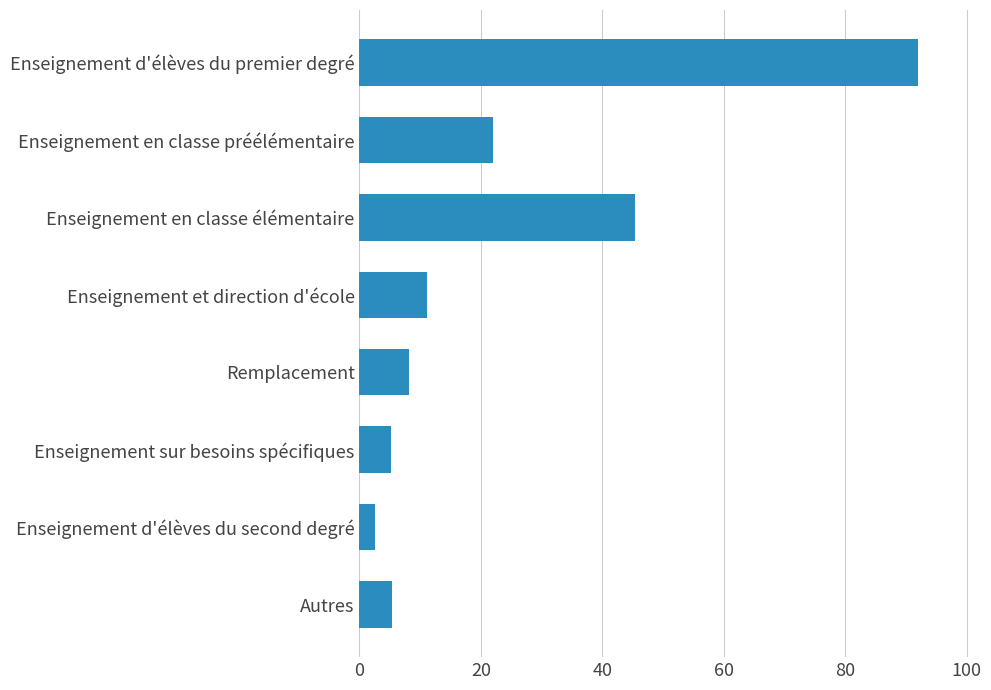

What is the approximate value at Autres?

5.4